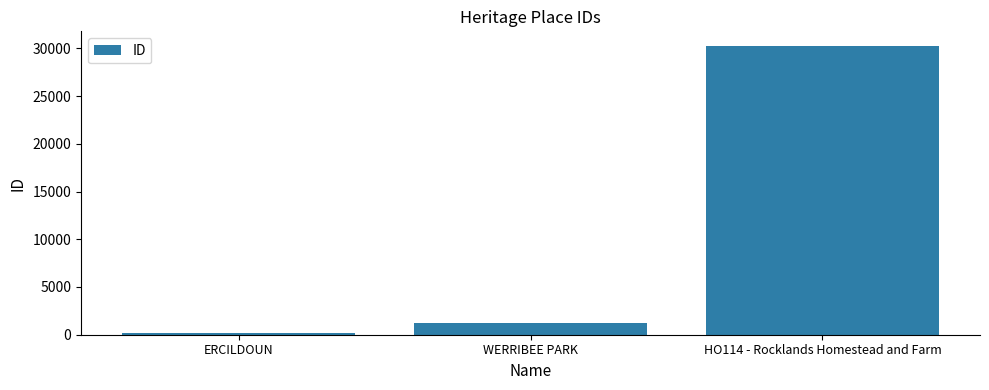

Which has a higher value, HO114 - Rocklands Homestead and Farm or WERRIBEE PARK?

HO114 - Rocklands Homestead and Farm